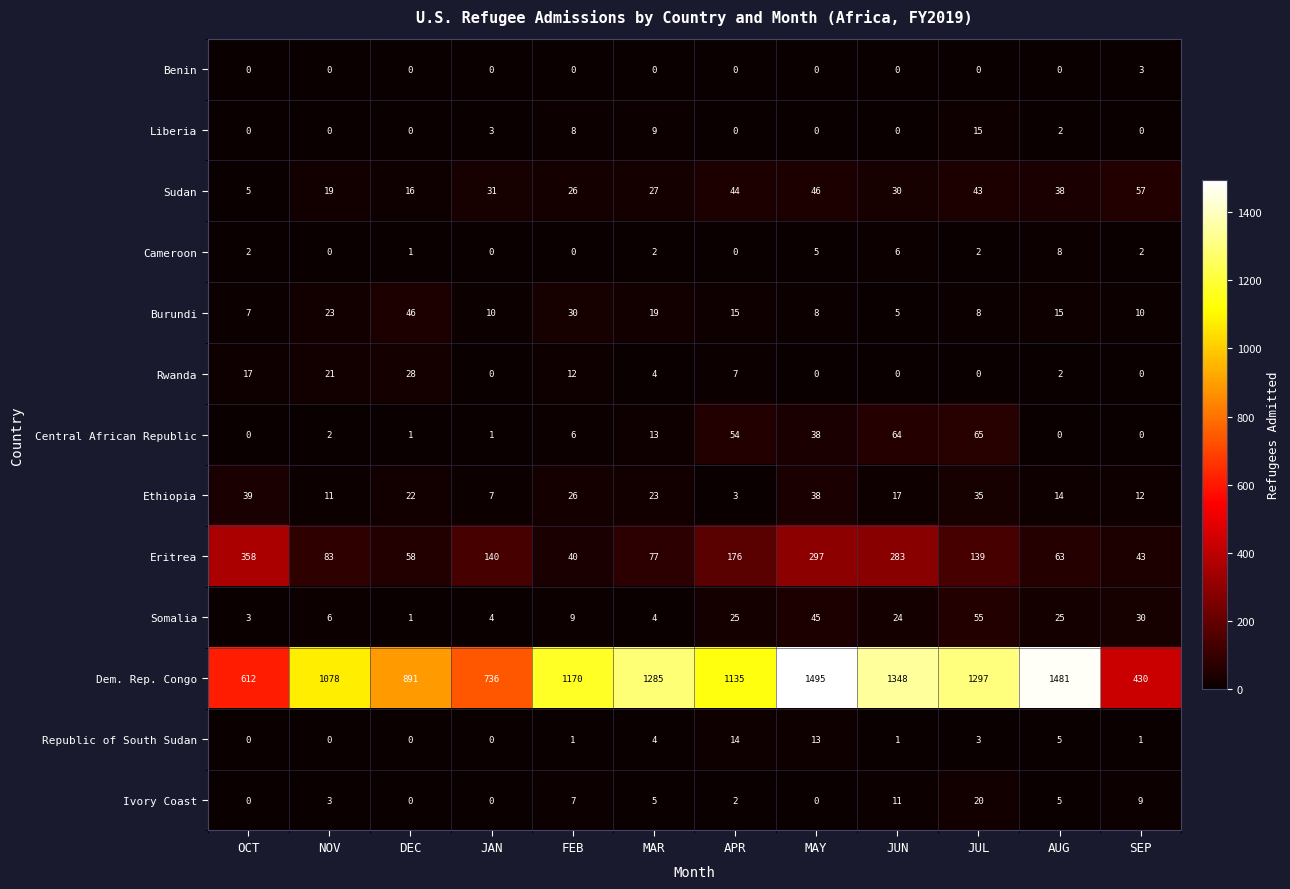

Is it true that Central African Republic equals 90 at JUN?

False